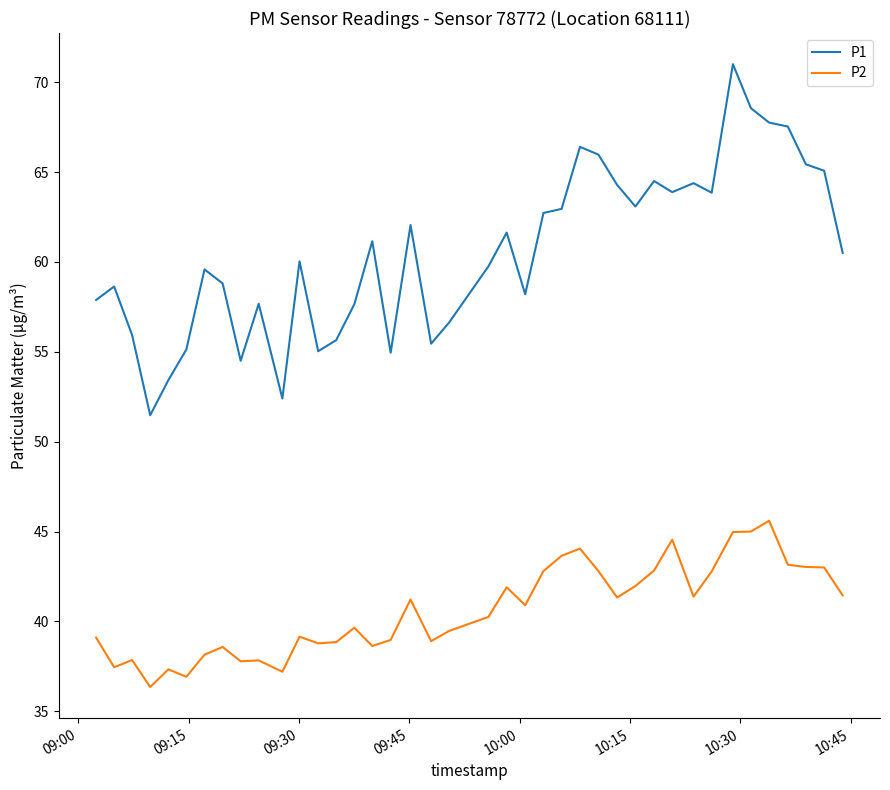

Which series has the widest spread of values?

P1